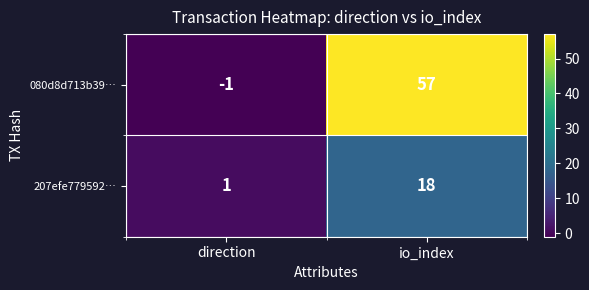

Where is 207efe779592… nearest to the value 9?

direction